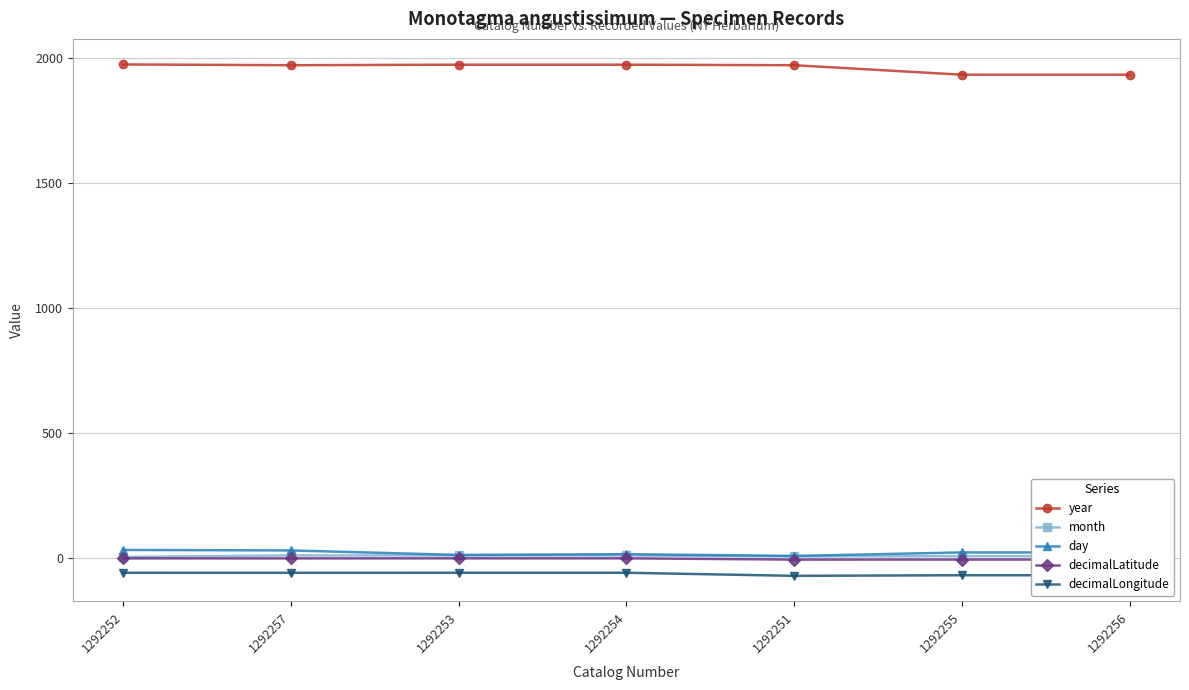

What is the total value across all series at 1292251?

1902.7